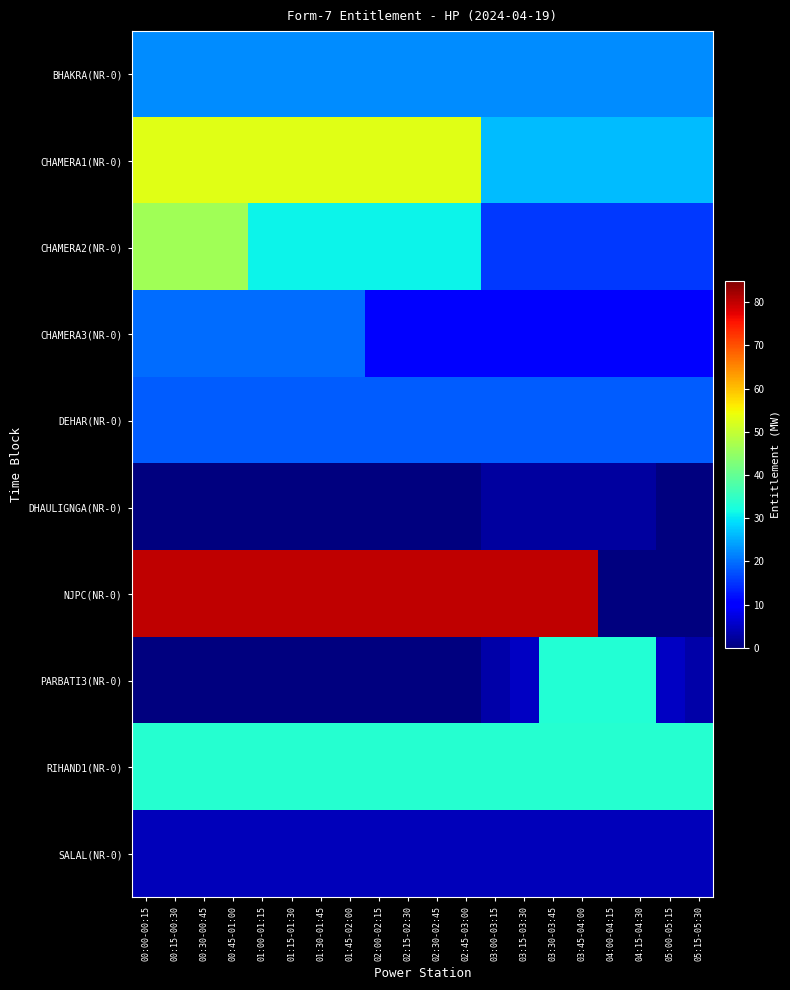

At how many categories does at least one series exceed 23?

20